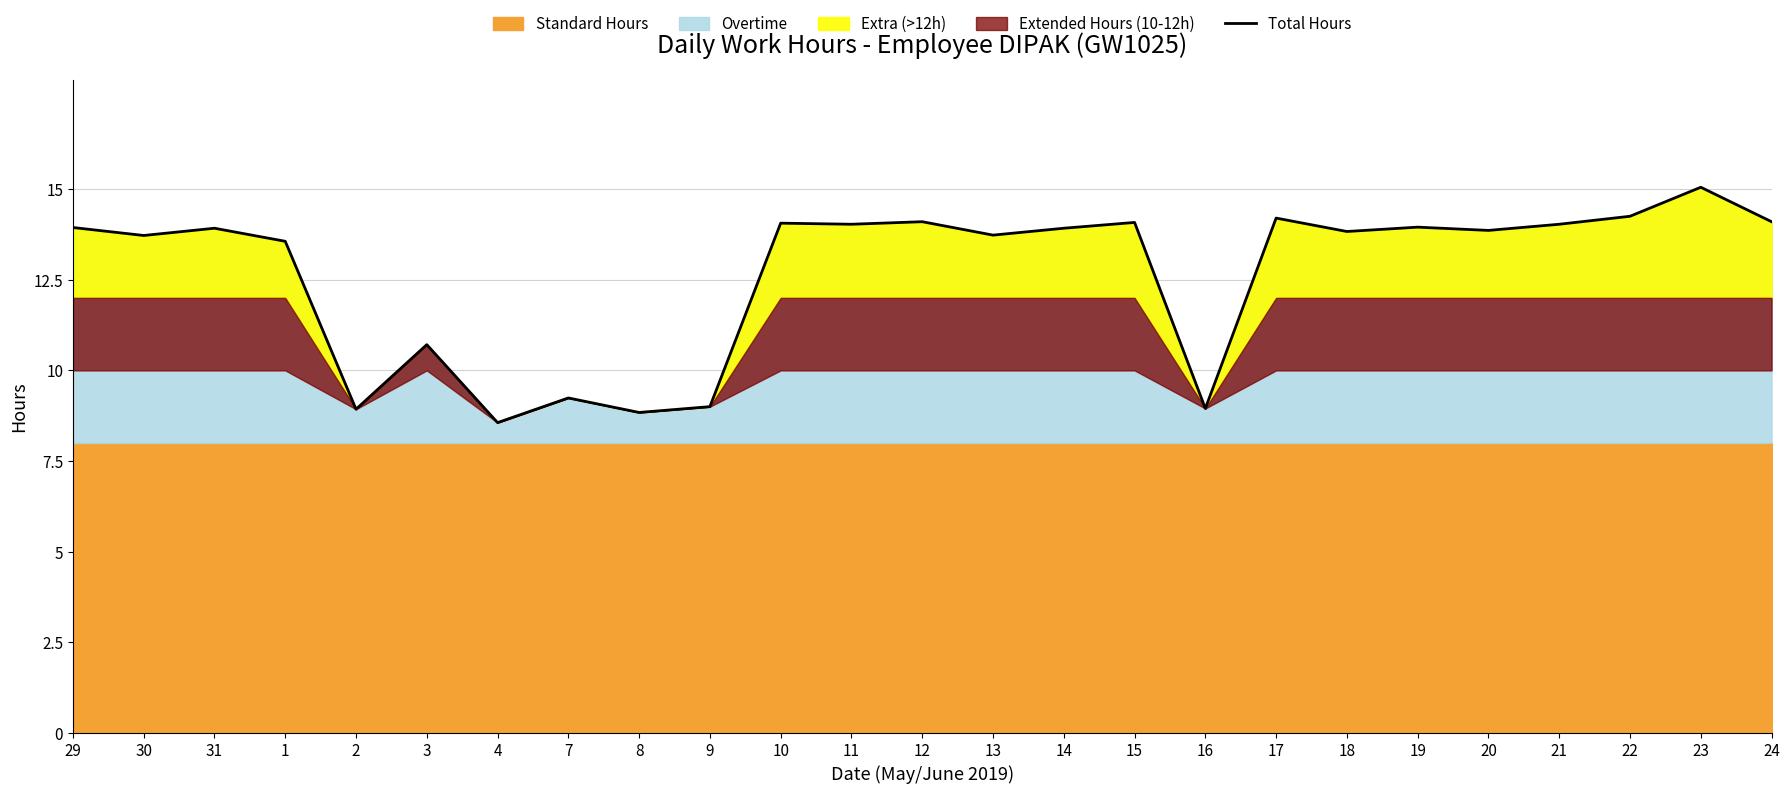

The chart shows a value of 5.6 at 15. True or false?

False